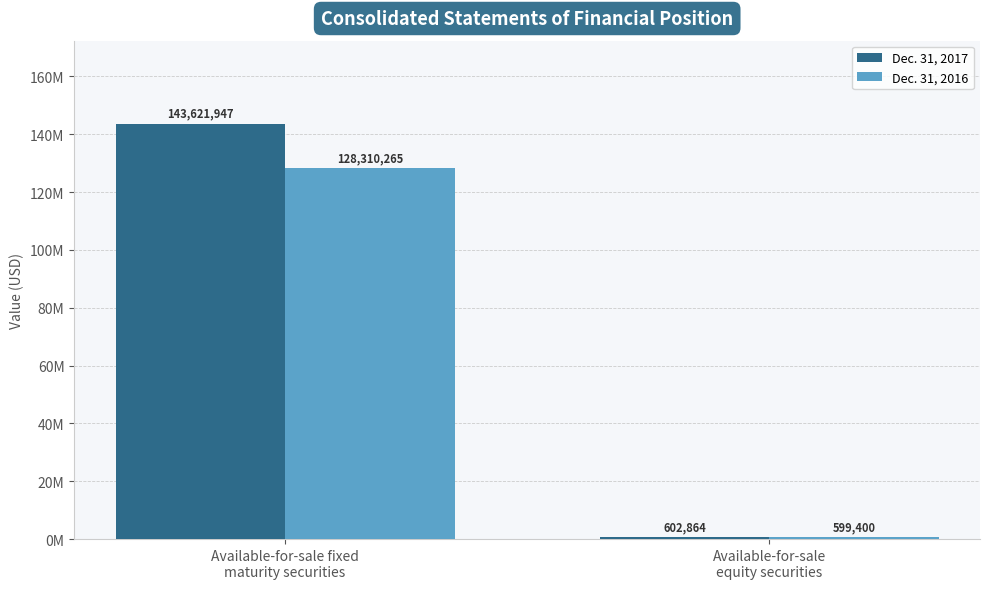

The Dec. 31, 2016 series shows 179398718 at Available-for-sale fixed
maturity securities. True or false?

False